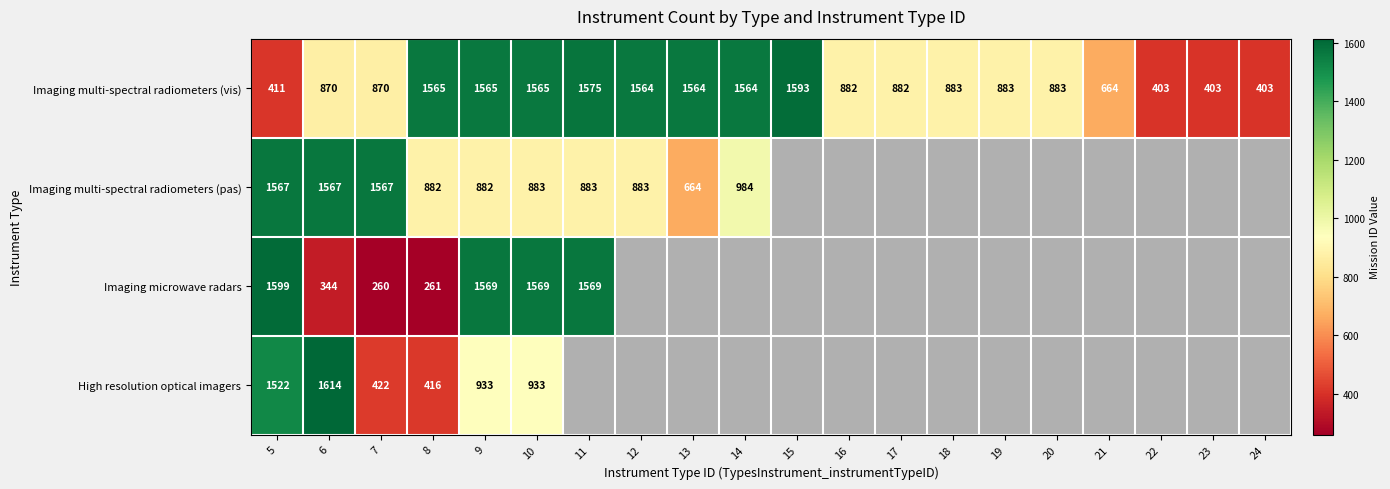

At how many categories does at least one series exceed 565?

17